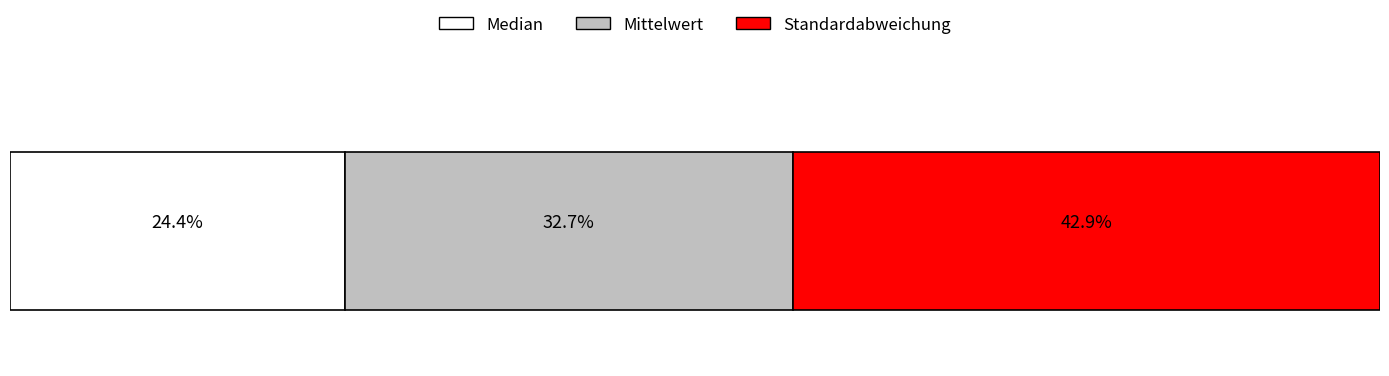

Which series has the largest range (max minus min)?

Standardabweichung